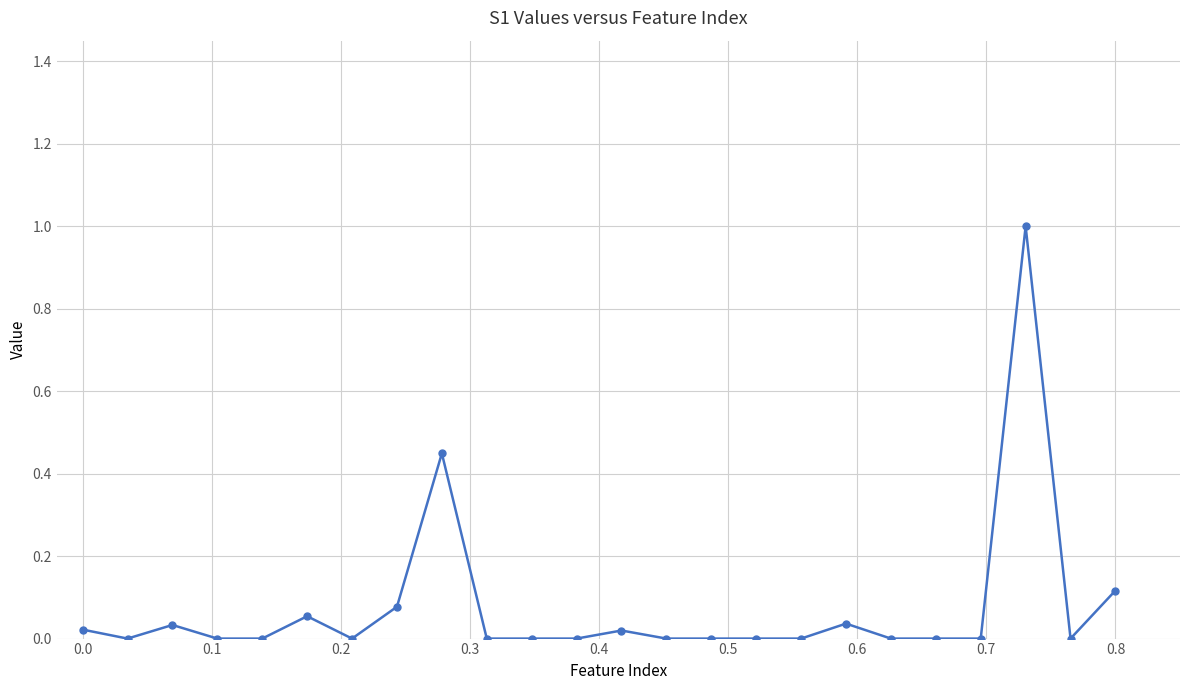

What is the difference between the maximum and minimum values?

1.0